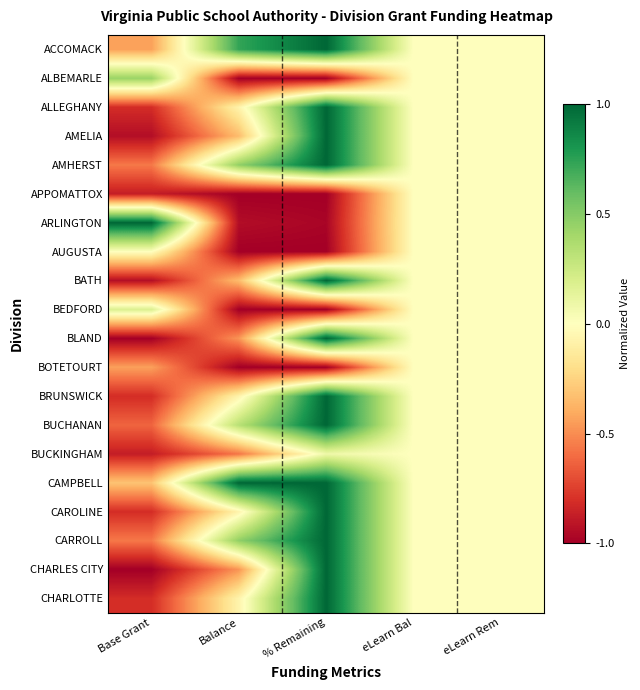

Reading left to right, extract all data points from this chart.

ACCOMACK: Base Grant=-0.4	Balance=0.7	% Remaining=1.0	eLearn Bal=0.0	eLearn Rem=0.0
ALBEMARLE: Base Grant=0.4	Balance=-1.0	% Remaining=-1.0	eLearn Bal=0.0	eLearn Rem=0.0
ALLEGHANY: Base Grant=-0.8	Balance=-0.1	% Remaining=1.0	eLearn Bal=0.0	eLearn Rem=0.0
AMELIA: Base Grant=-0.9	Balance=-0.3	% Remaining=1.0	eLearn Bal=0.0	eLearn Rem=0.0
AMHERST: Base Grant=-0.6	Balance=0.5	% Remaining=1.0	eLearn Bal=0.0	eLearn Rem=0.0
APPOMATTOX: Base Grant=-0.9	Balance=-1.0	% Remaining=-1.0	eLearn Bal=0.0	eLearn Rem=0.0
ARLINGTON: Base Grant=1.0	Balance=-0.9	% Remaining=-1.0	eLearn Bal=0.0	eLearn Rem=0.0
AUGUSTA: Base Grant=0.0	Balance=-1.0	% Remaining=-1.0	eLearn Bal=0.0	eLearn Rem=0.0
BATH: Base Grant=-0.9	Balance=-0.3	% Remaining=1.0	eLearn Bal=0.0	eLearn Rem=0.0
BEDFORD: Base Grant=0.2	Balance=-1.0	% Remaining=-1.0	eLearn Bal=0.0	eLearn Rem=0.0
BLAND: Base Grant=-1.0	Balance=-0.5	% Remaining=1.0	eLearn Bal=0.0	eLearn Rem=0.0
BOTETOURT: Base Grant=-0.4	Balance=-1.0	% Remaining=-1.0	eLearn Bal=0.0	eLearn Rem=0.0
BRUNSWICK: Base Grant=-0.8	Balance=-0.1	% Remaining=1.0	eLearn Bal=0.0	eLearn Rem=0.0
BUCHANAN: Base Grant=-0.6	Balance=0.3	% Remaining=1.0	eLearn Bal=0.0	eLearn Rem=0.0
BUCKINGHAM: Base Grant=-0.9	Balance=-0.6	% Remaining=0.1	eLearn Bal=0.0	eLearn Rem=0.0
CAMPBELL: Base Grant=-0.3	Balance=1.0	% Remaining=1.0	eLearn Bal=0.0	eLearn Rem=0.0
CAROLINE: Base Grant=-0.8	Balance=-0.1	% Remaining=1.0	eLearn Bal=0.0	eLearn Rem=0.0
CARROLL: Base Grant=-0.6	Balance=0.5	% Remaining=1.0	eLearn Bal=0.0	eLearn Rem=0.0
CHARLES CITY: Base Grant=-1.0	Balance=-0.5	% Remaining=1.0	eLearn Bal=0.0	eLearn Rem=0.0
CHARLOTTE: Base Grant=-0.8	Balance=-0.1	% Remaining=1.0	eLearn Bal=0.0	eLearn Rem=0.0